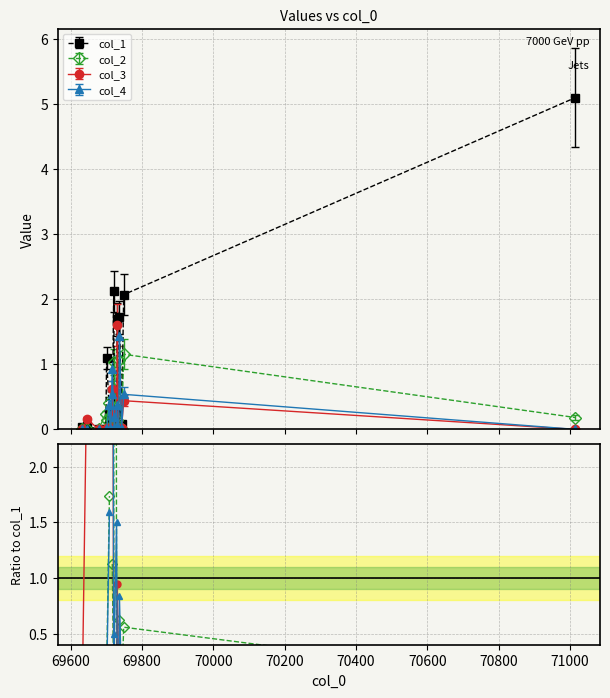

The value of col_3 at 69647 is 0.2. True or false?

True